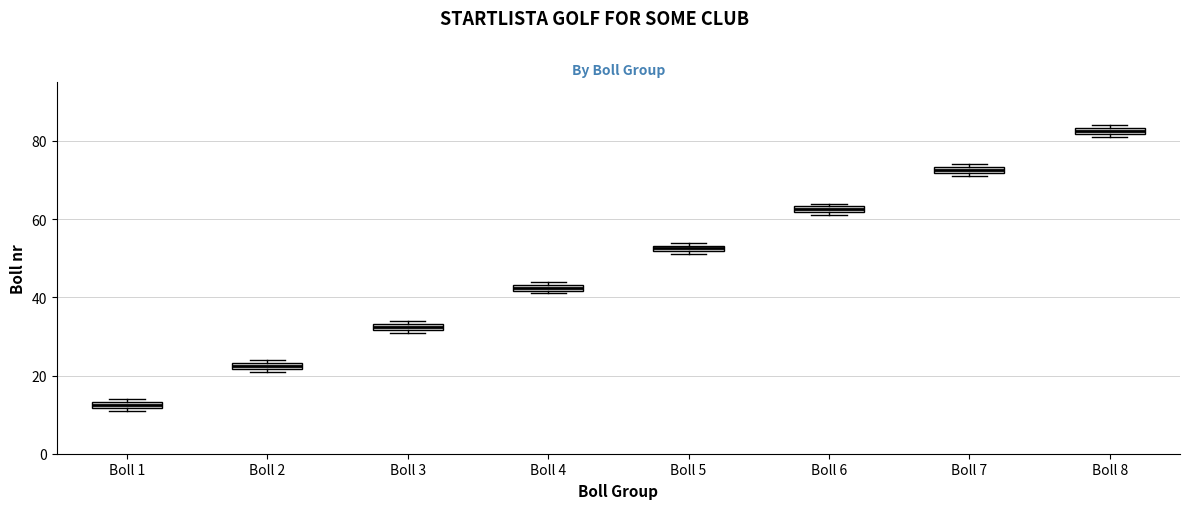

Where is the lower edge of the box for Boll 8 on the y-axis? The values are not printed on the chart, so give them approximately, as read against the axis.

82